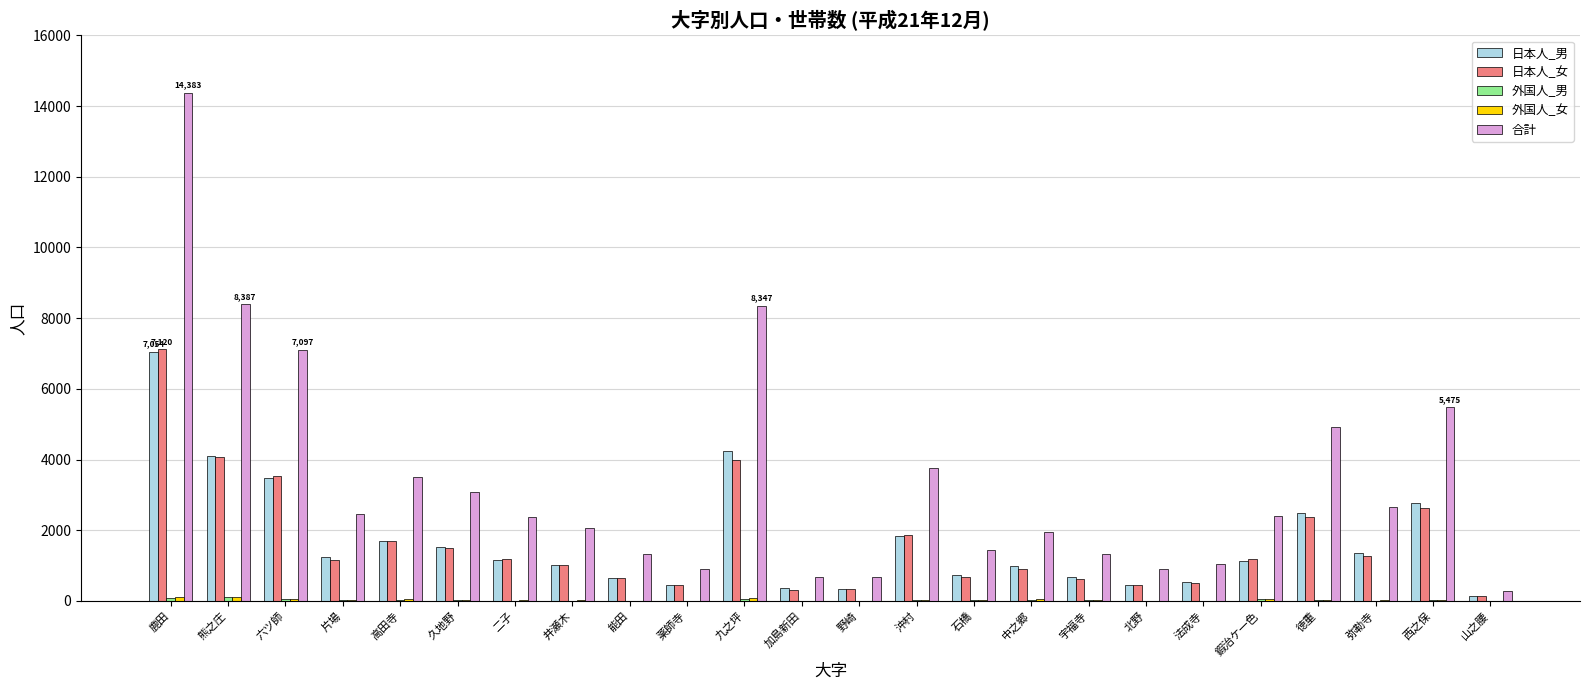

Which category has the highest value across all series?

鹿田